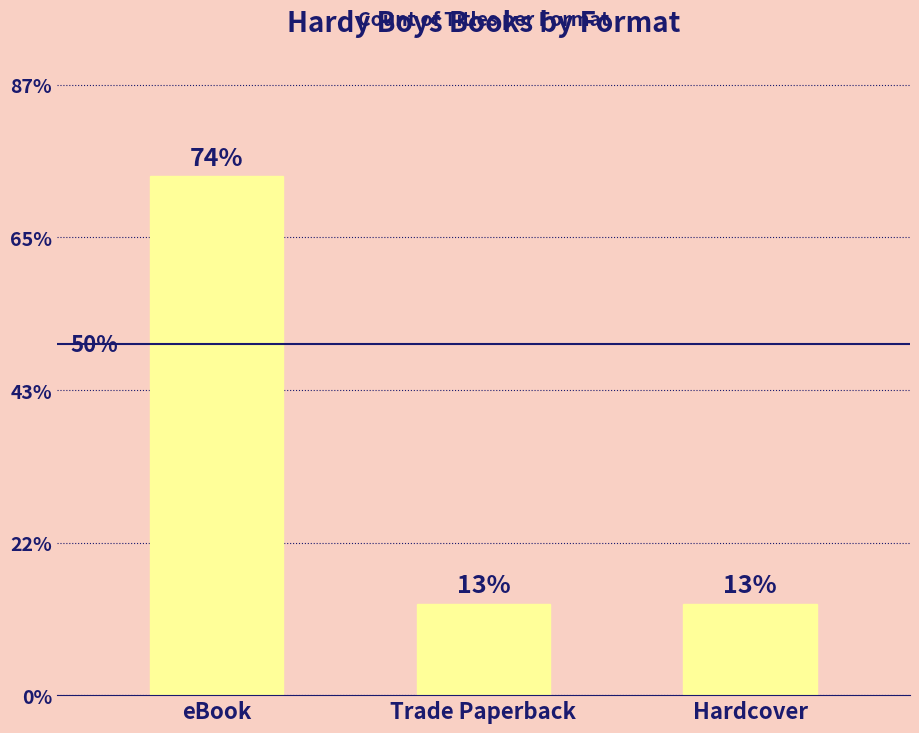

Does the chart contain any negative values?

No